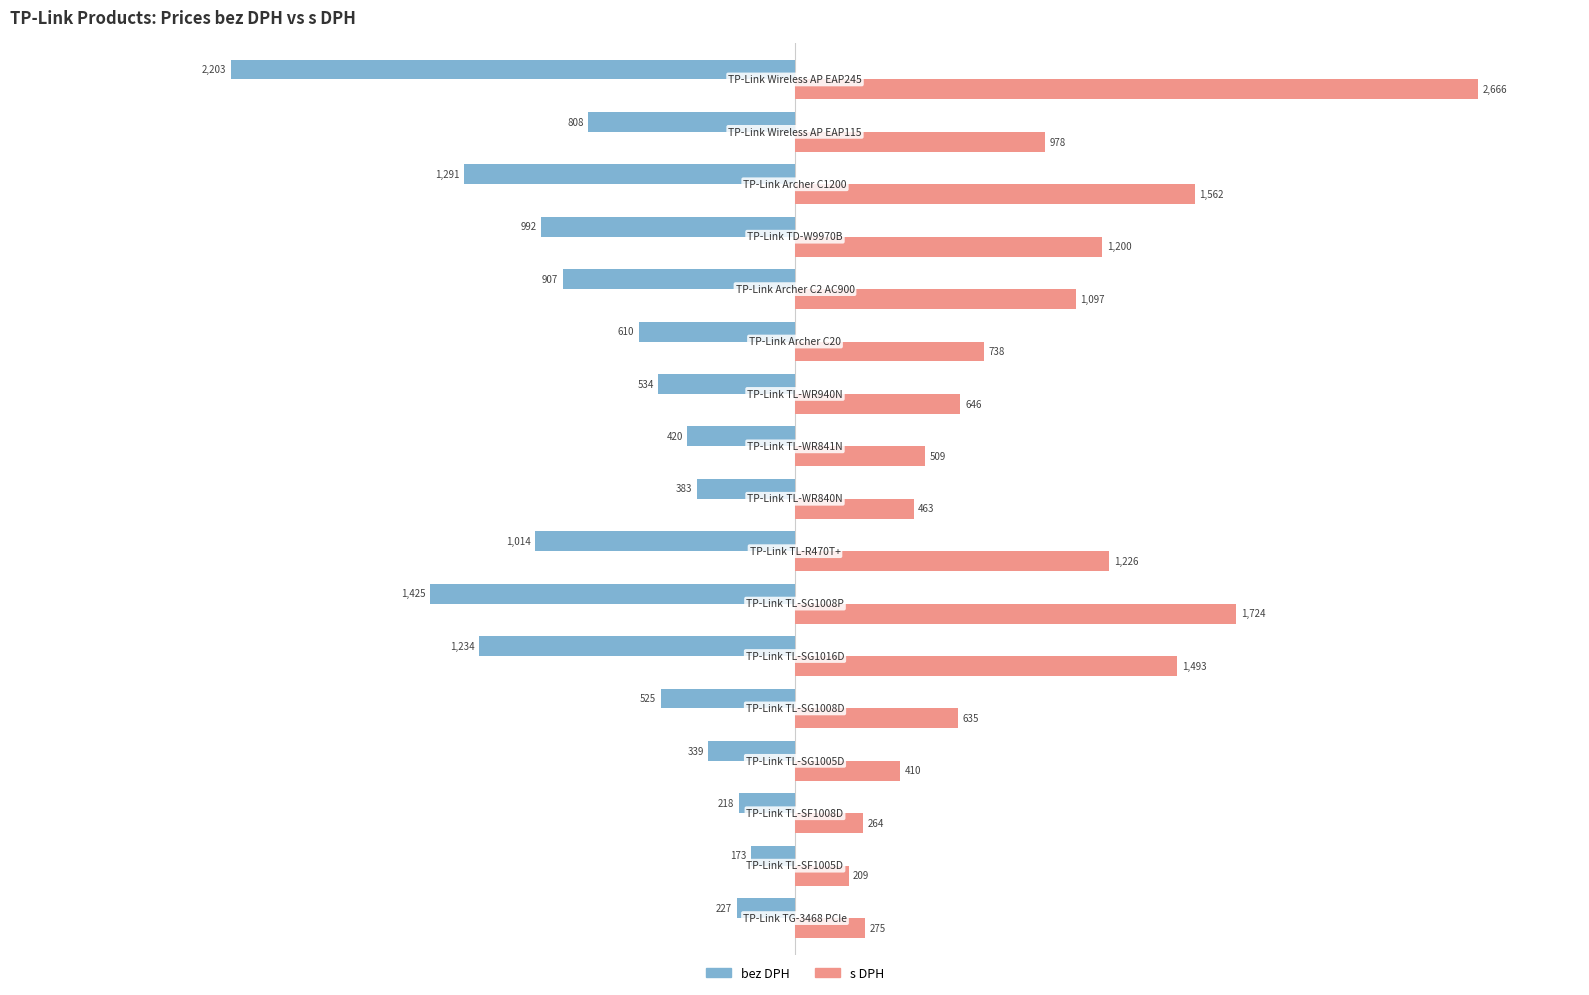

List the series in order of their overall mean, highest first.

s DPH, bez DPH